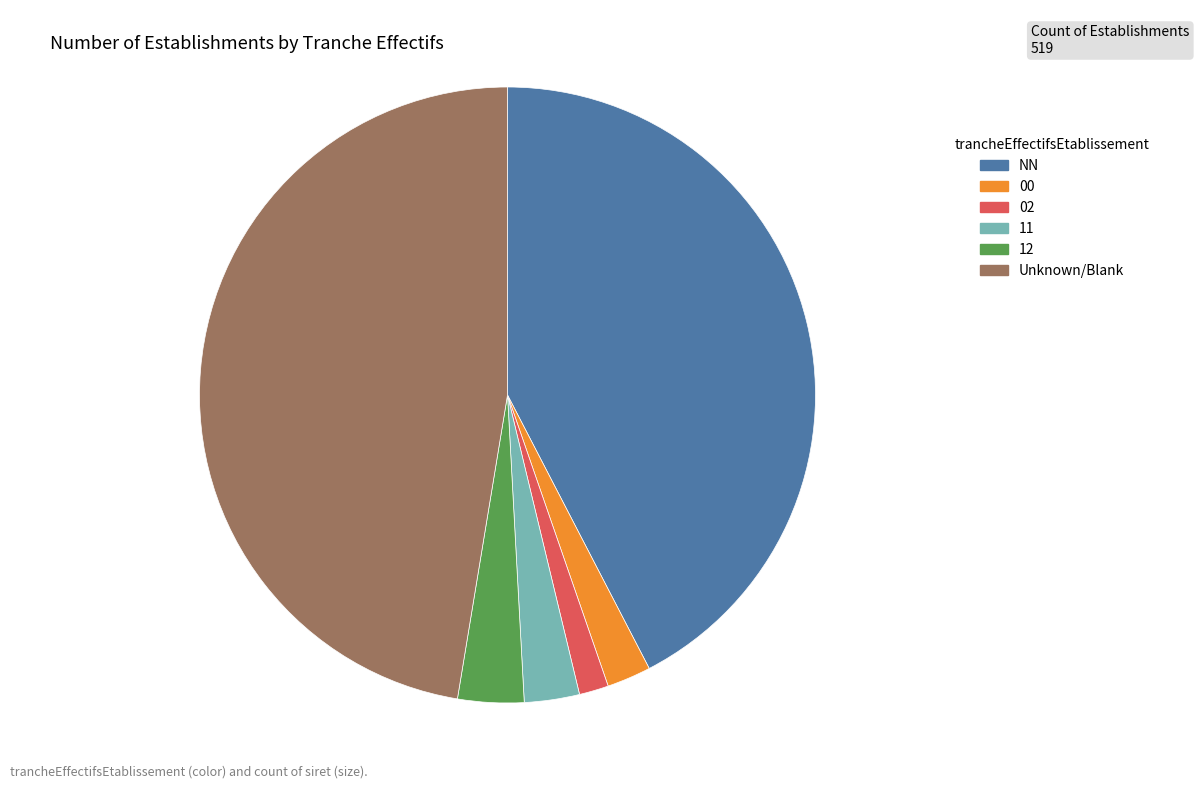

Count the number of slices in the pie.

6